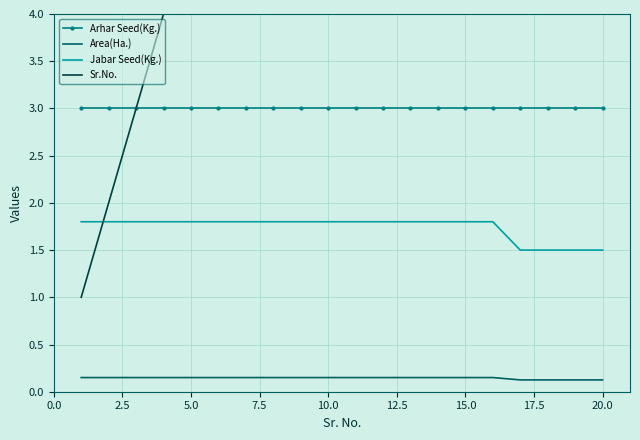

Reading left to right, transcribe all the data shown in this chart.

Arhar Seed(Kg.): 3.0	3.0	3.0	3.0	3.0	3.0	3.0	3.0	3.0	3.0	3.0	3.0	3.0	3.0	3.0	3.0	3.0	3.0	3.0	3.0
Area(Ha.): 0.1	0.1	0.1	0.1	0.1	0.1	0.1	0.1	0.1	0.1	0.1	0.1	0.1	0.1	0.1	0.1	0.1	0.1	0.1	0.1
Jabar Seed(Kg.): 1.8	1.8	1.8	1.8	1.8	1.8	1.8	1.8	1.8	1.8	1.8	1.8	1.8	1.8	1.8	1.8	1.5	1.5	1.5	1.5
Sr.No.: 1.0	2.0	3.0	4.0	5.0	6.0	7.0	8.0	9.0	10.0	11.0	12.0	13.0	14.0	15.0	16.0	17.0	18.0	19.0	20.0